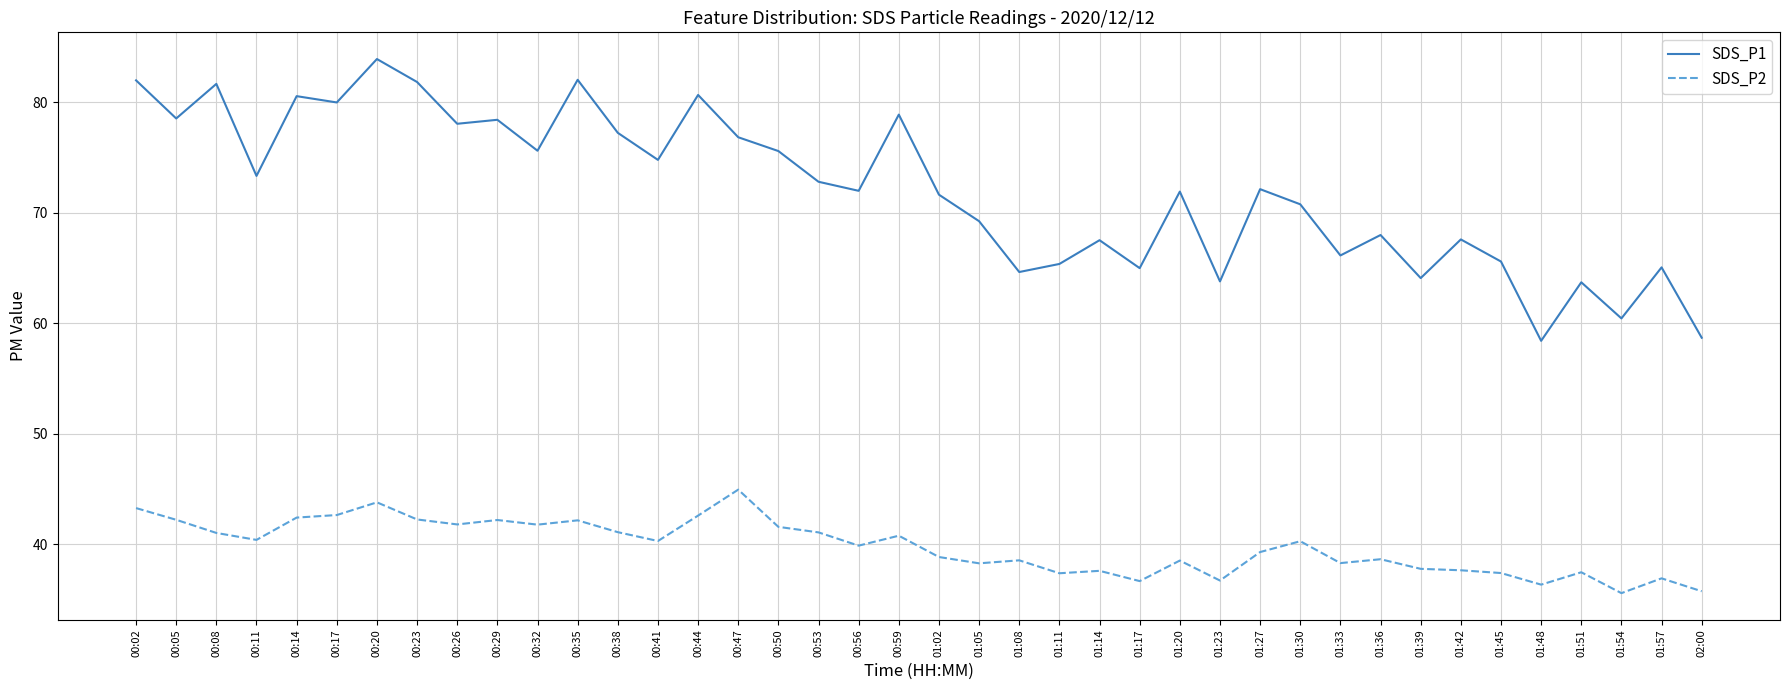

What is the average value of the SDS_P1 series?

72.1